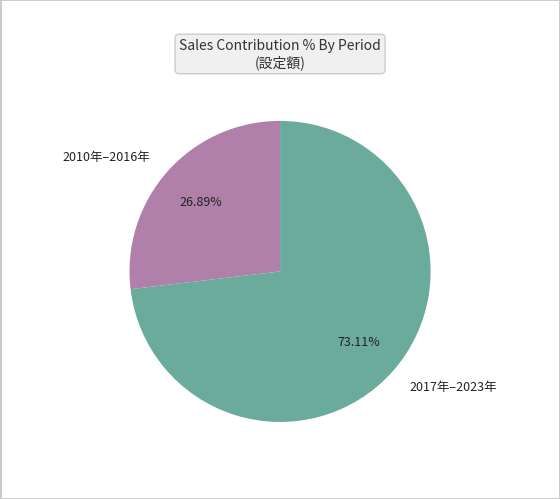

To the nearest percent, what is the difference between the largest and smallest slice percentages?

46%